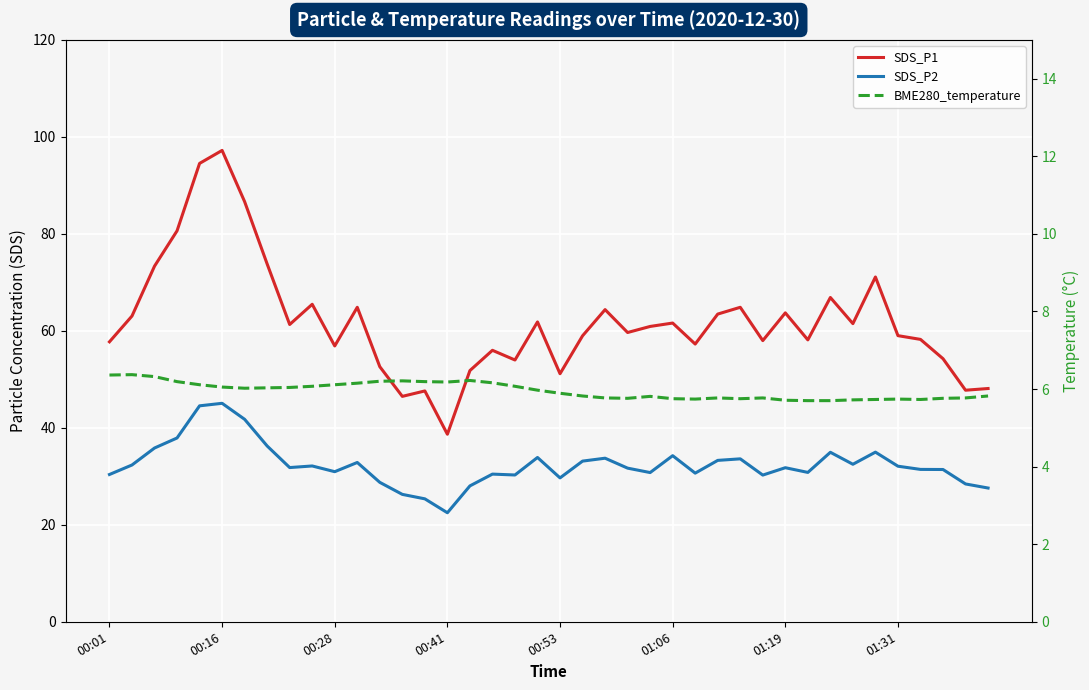

How many data points does each series have?

40